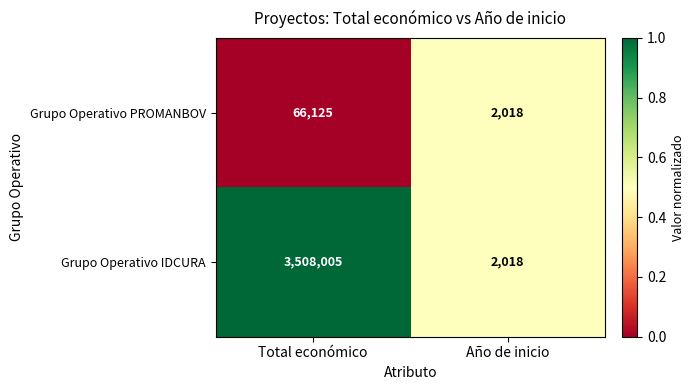

What value does the Grupo Operativo PROMANBOV series have at Año de inicio?

2018